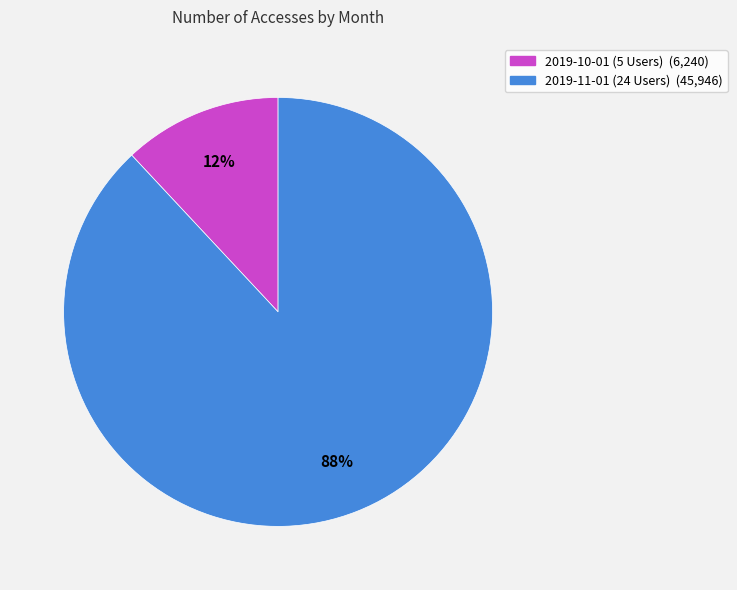

Between 2019-11-01 (24 Users) (45,946) and 2019-10-01 (5 Users) (6,240), which is larger?

2019-11-01 (24 Users) (45,946)